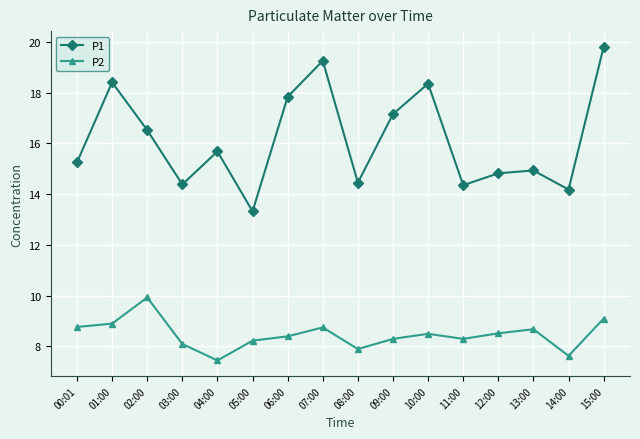

Which series changed the most between 03:00 and 13:00?

P2